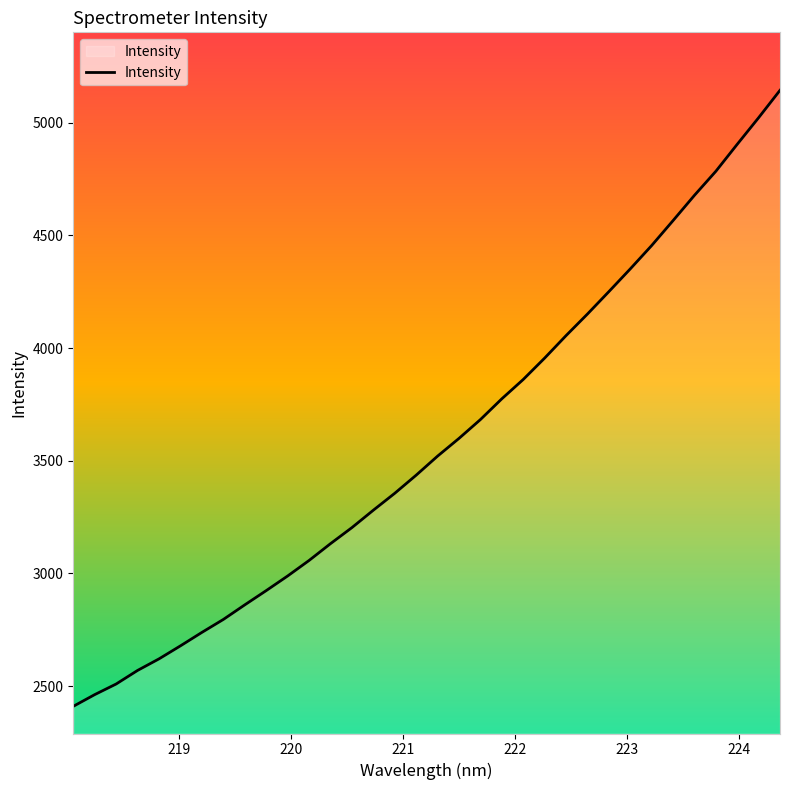

What is the maximum value shown in the chart?

5143.5